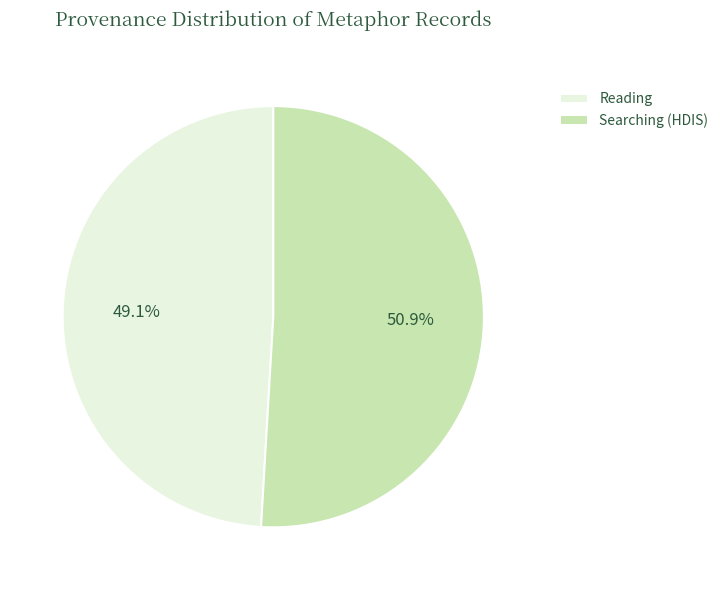

Rank the categories by value from lowest to highest.

Reading, Searching (HDIS)